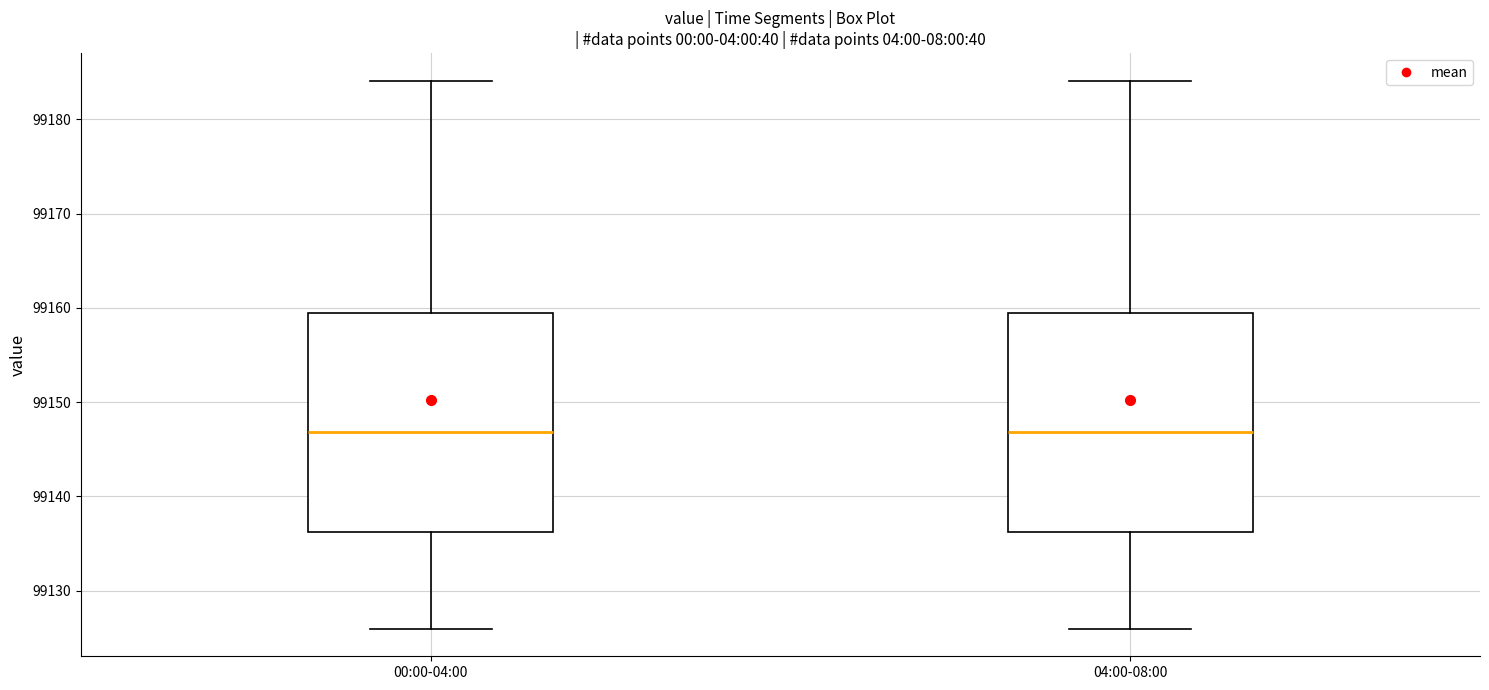

Where is the lower edge of the box for 04:00-08:00 on the y-axis? The values are not printed on the chart, so give them approximately, as read against the axis.

99136